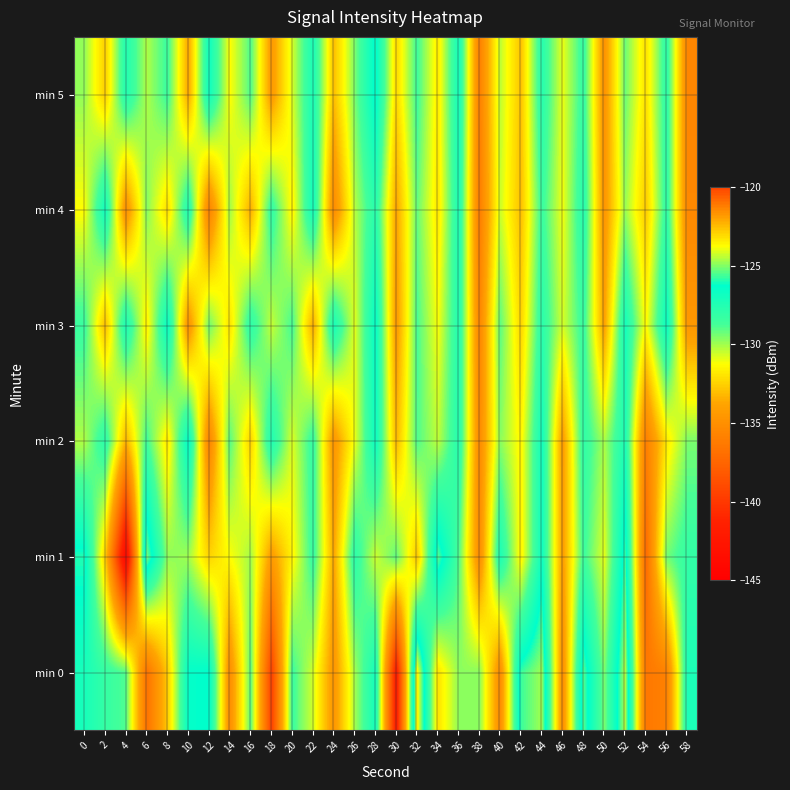

Reading left to right, what are all the values shown in this chart?

min 0: 0=-127.1	2=-128.2	4=-129.0	6=-136.7	8=-132.7	10=-126.4	12=-126.3	14=-135.1	16=-129.0	18=-139.5	20=-128.6	22=-130.7	24=-134.6	26=-130.1	28=-127.0	30=-142.0	32=-123.4	34=-132.0	36=-129.8	38=-129.7	40=-135.2	42=-125.7	44=-124.7	46=-135.0	48=-125.4	50=-129.5	52=-124.4	54=-136.4	56=-135.8	58=-127.3
min 1: 0=-126.0	2=-132.5	4=-144.1	6=-125.1	8=-129.8	10=-130.0	12=-132.4	14=-131.3	16=-130.0	18=-134.3	20=-131.5	22=-128.3	24=-133.7	26=-127.9	28=-130.6	30=-129.1	32=-132.8	34=-125.4	36=-128.9	38=-135.2	40=-127.3	42=-131.6	44=-126.8	46=-134.1	48=-128.5	50=-130.9	52=-125.7	54=-137.2	56=-129.4	58=-128.1
min 2: 0=-130.2	2=-127.8	4=-133.4	6=-128.6	8=-131.9	10=-126.3	12=-135.7	14=-129.0	16=-132.5	18=-127.4	20=-130.8	22=-128.2	24=-134.6	26=-131.0	28=-126.7	30=-133.2	32=-128.9	34=-130.4	36=-127.6	38=-135.3	40=-129.7	42=-131.5	44=-126.9	46=-134.2	48=-128.0	50=-130.1	52=-127.3	54=-136.0	56=-131.8	58=-129.5
min 3: 0=-128.4	2=-133.1	4=-127.2	6=-131.7	8=-126.5	10=-134.8	12=-129.3	14=-132.0	16=-127.9	18=-130.5	20=-128.7	22=-133.6	24=-127.1	26=-130.9	28=-126.4	30=-134.3	32=-128.8	34=-131.2	36=-127.5	38=-135.6	40=-129.1	42=-132.4	44=-127.8	46=-130.7	48=-128.3	50=-133.9	52=-127.0	54=-131.4	56=-126.6	58=-134.5
min 4: 0=-131.3	2=-126.8	4=-134.9	6=-129.6	8=-132.2	10=-127.4	12=-135.8	14=-130.0	16=-133.5	18=-128.1	20=-131.6	22=-126.9	24=-135.2	26=-130.3	28=-127.7	30=-133.8	32=-129.2	34=-131.9	36=-127.3	38=-136.1	40=-130.6	42=-133.0	44=-128.4	46=-131.1	48=-127.6	50=-134.6	52=-129.9	54=-132.7	56=-128.0	58=-135.4
min 5: 0=-129.8	2=-132.6	4=-127.5	6=-130.2	8=-128.5	10=-133.7	12=-126.8	14=-131.3	16=-128.9	18=-134.4	20=-130.7	22=-127.2	24=-133.0	26=-129.5	28=-126.1	30=-132.3	32=-128.6	34=-131.8	36=-127.0	38=-135.9	40=-130.4	42=-132.9	44=-127.7	46=-131.0	48=-128.2	50=-134.7	52=-129.3	54=-132.1	56=-127.9	58=-135.6